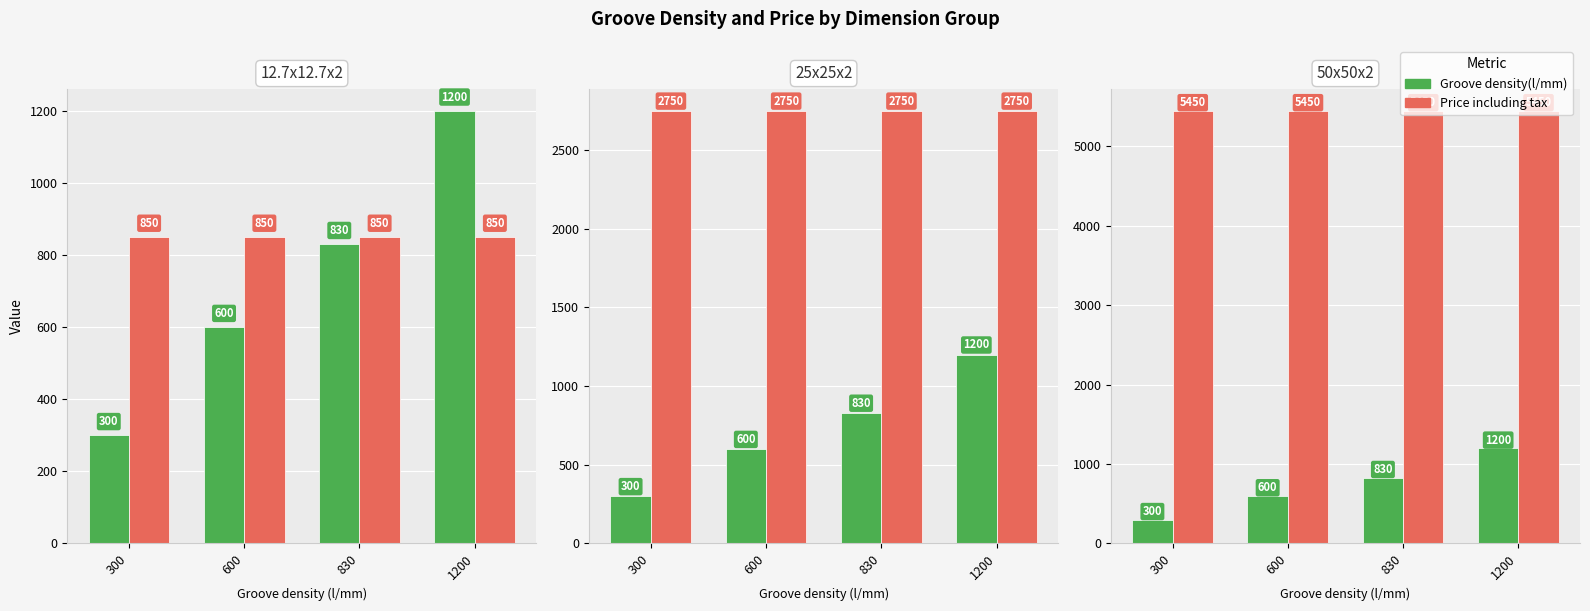

Which series has the widest spread of values?

Groove density(l/mm)